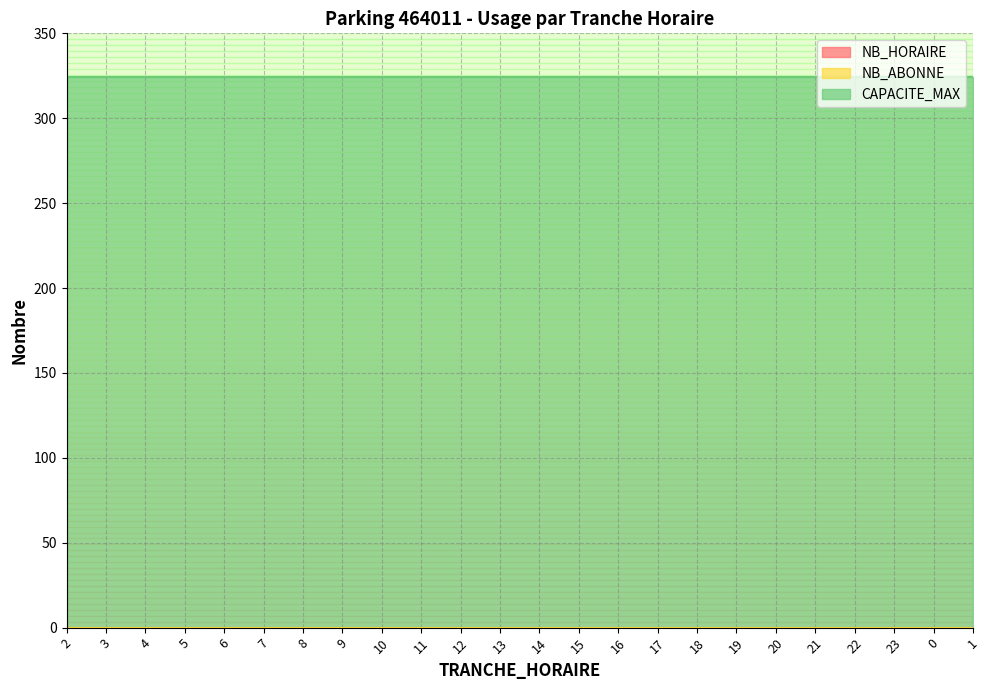

Is it true that NB_HORAIRE equals 0 at 23?

True